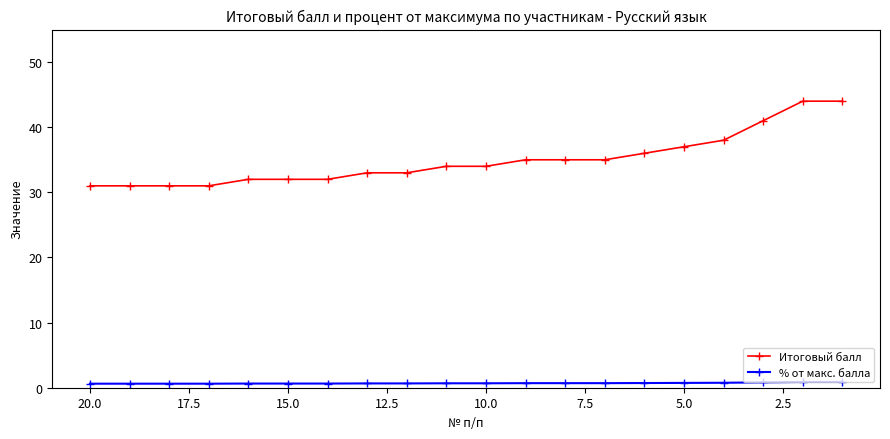

Does the chart have visible grid lines?

No